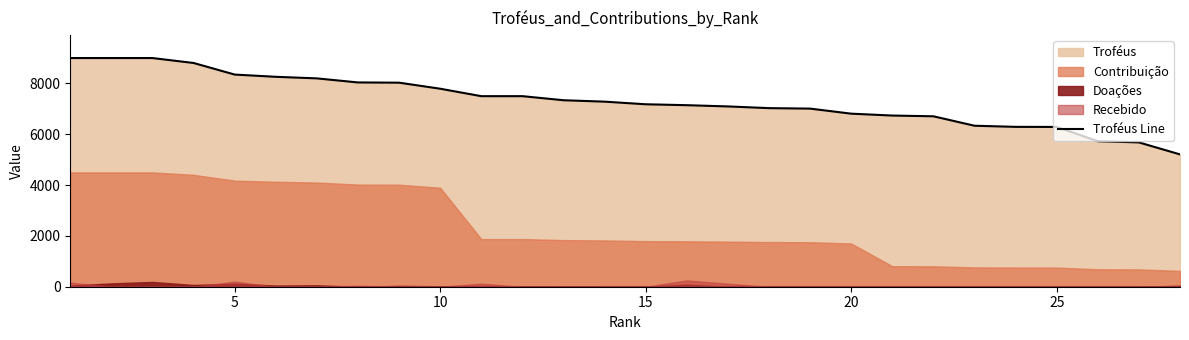

What is the value of the 20th point from the left?

6811